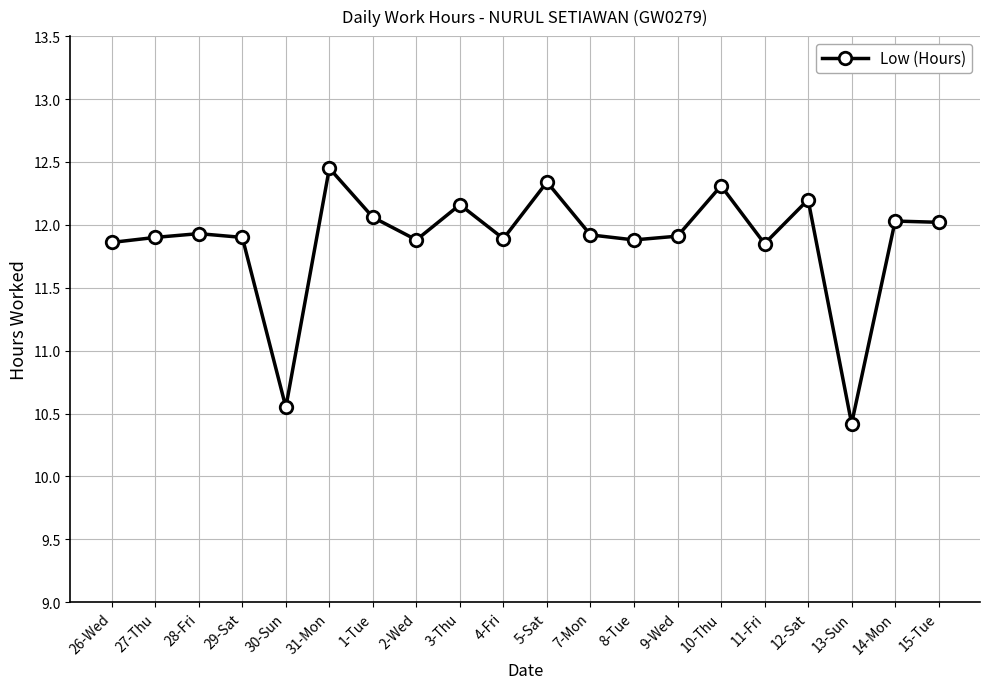

What is the label of the 14th point from the right?

1-Tue